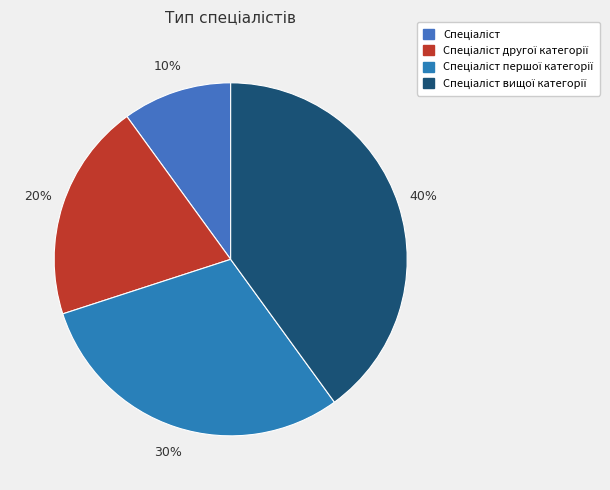

How many segments does this pie chart have?

4